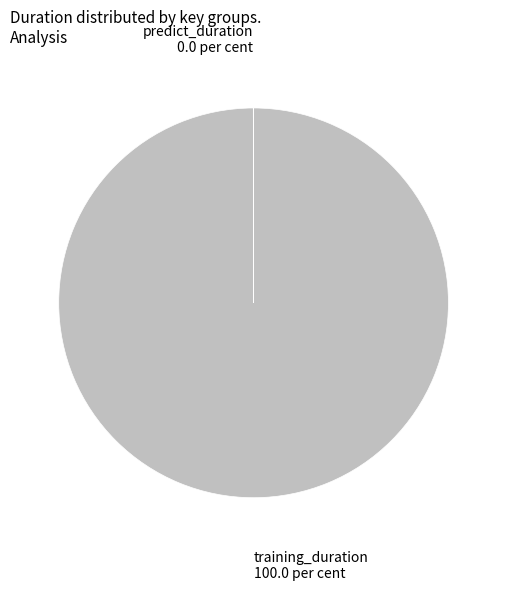

Which slice is the largest?

training_duration